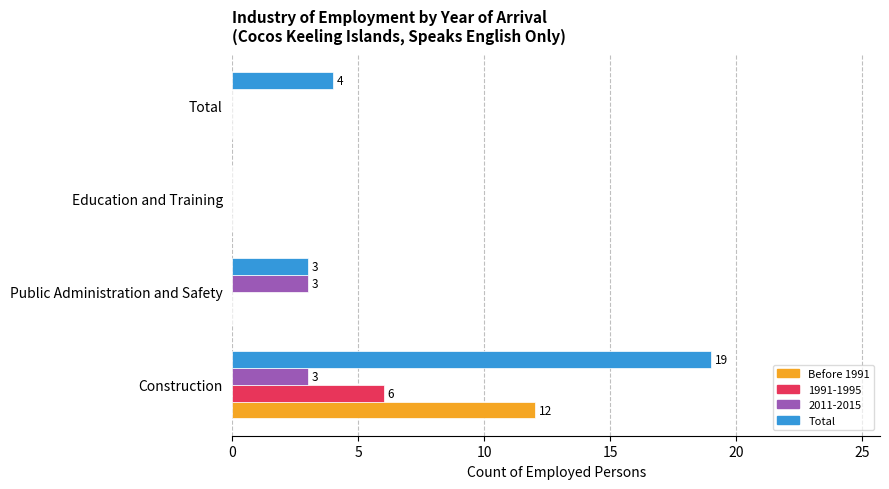

What value does the Before 1991 series have at Construction?

12